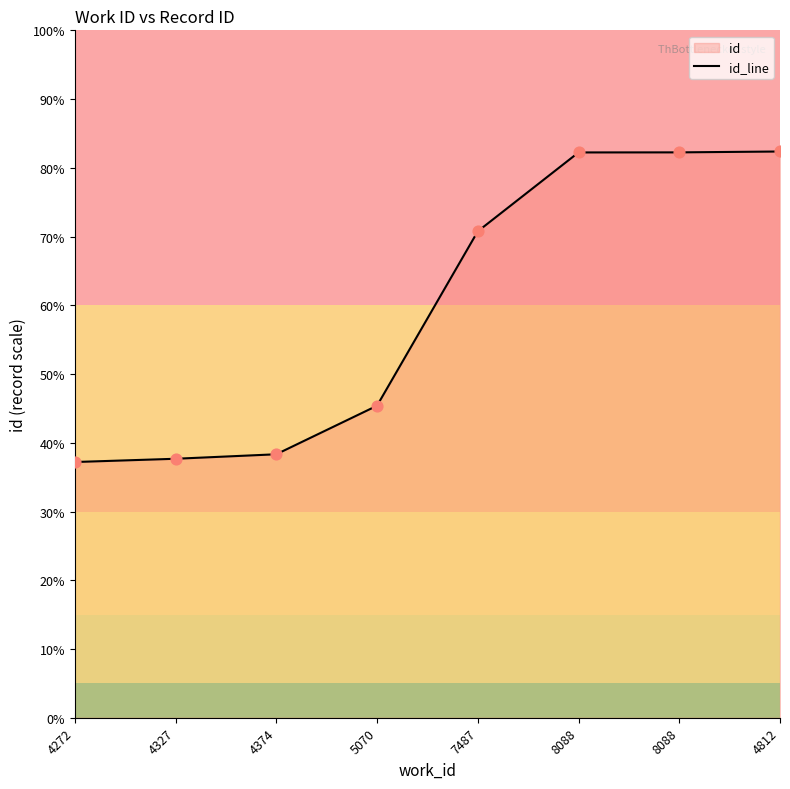

Approximately how many times larger is the value at 4812 compared to 4327?

2.2